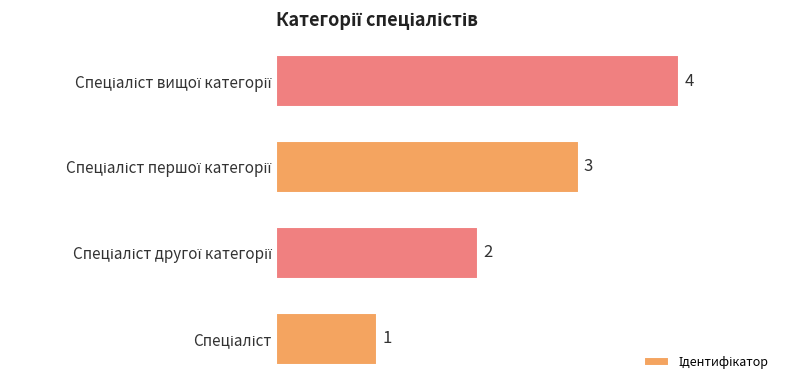

How many values are between 2 and 4?

3